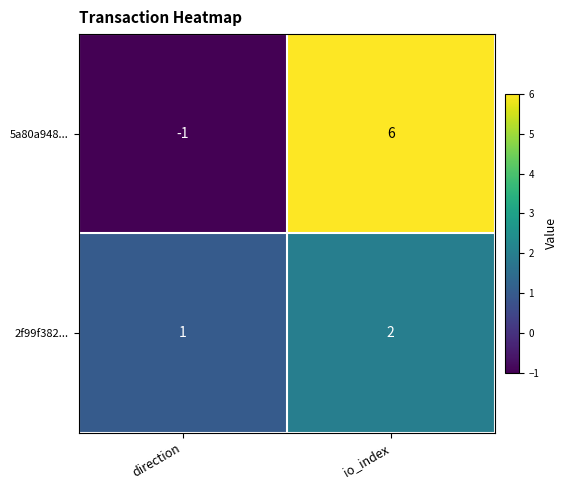

True or false: 5a80a948... has a value of -1 at direction.

True